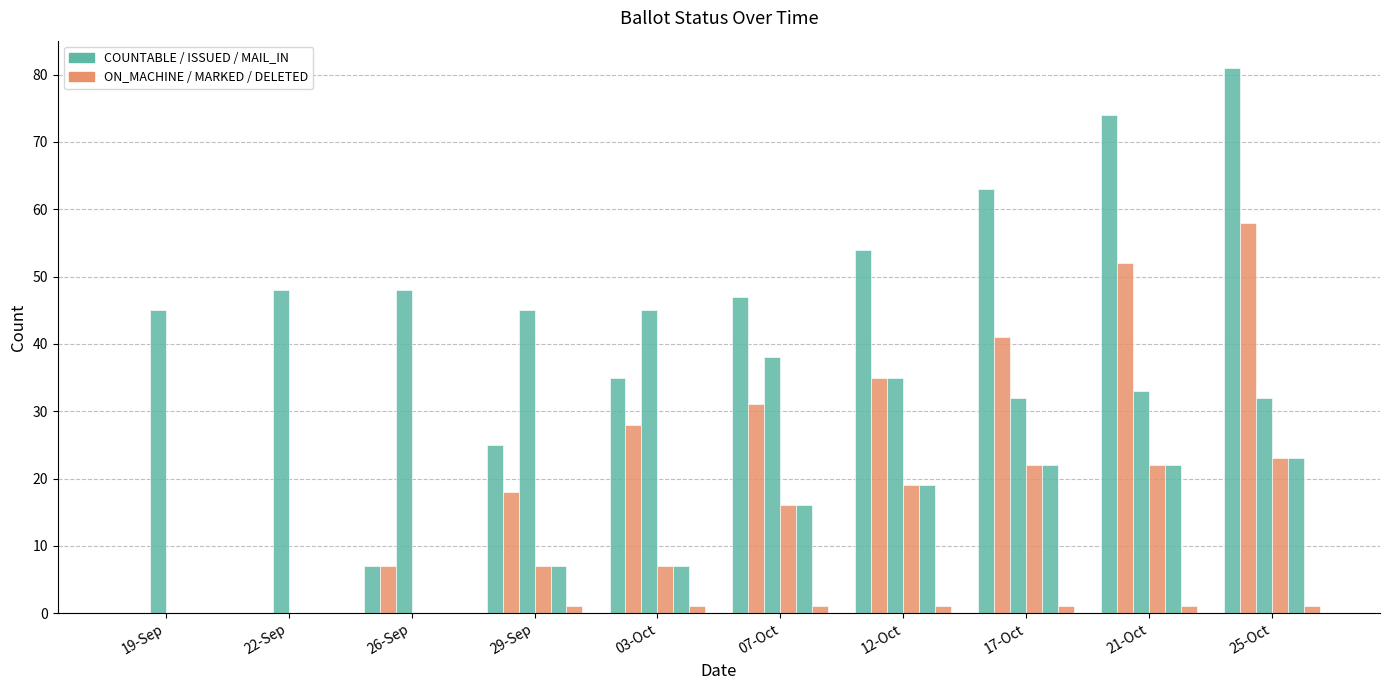

How many groups of bars are there?

10